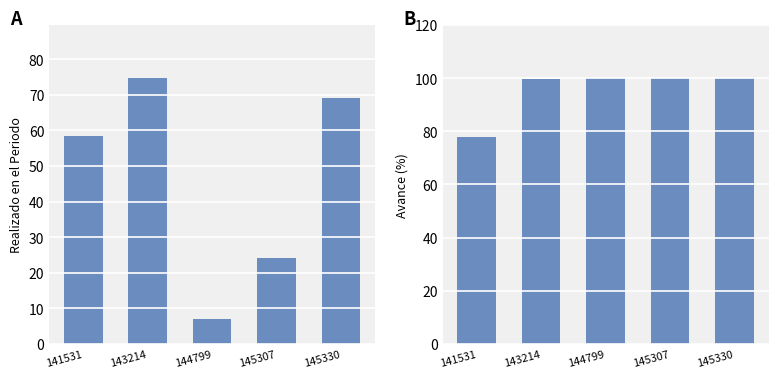

What is the difference between the maximum and minimum values in the Avance (%) series?

22.1